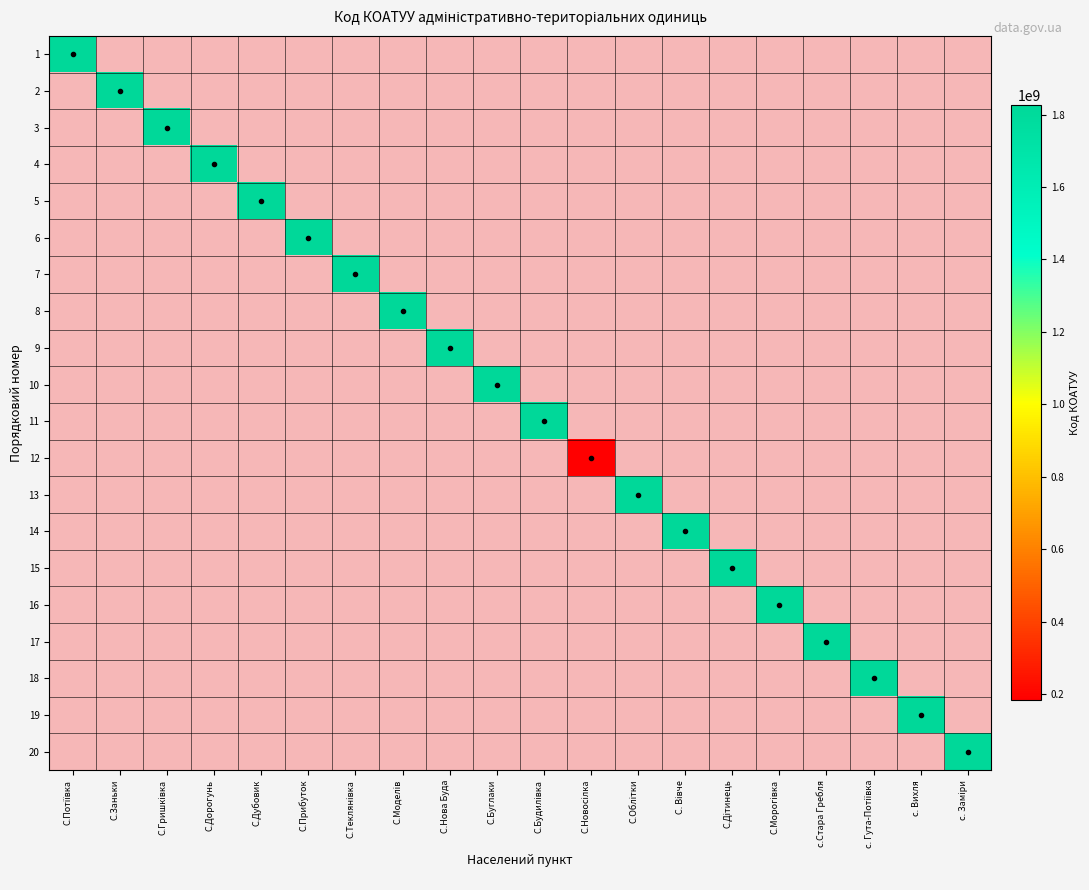

Rank the categories by 15 value from lowest to highest.

С.Потіївка, С.Заньки, С.Гришківка, С.Дорогунь, С.Дубовик, С.Прибуток, С.Теклянівка, С.Моделів, С.Нова Буда, С.Буглаки, С.Будилівка, С.Новосілка, С.Облітки, С. Вівче, С.Дітинець, С.Морогівка, с.Стара Гребля, с. Гута-Потіївка, с. Вихля, с. Заміри